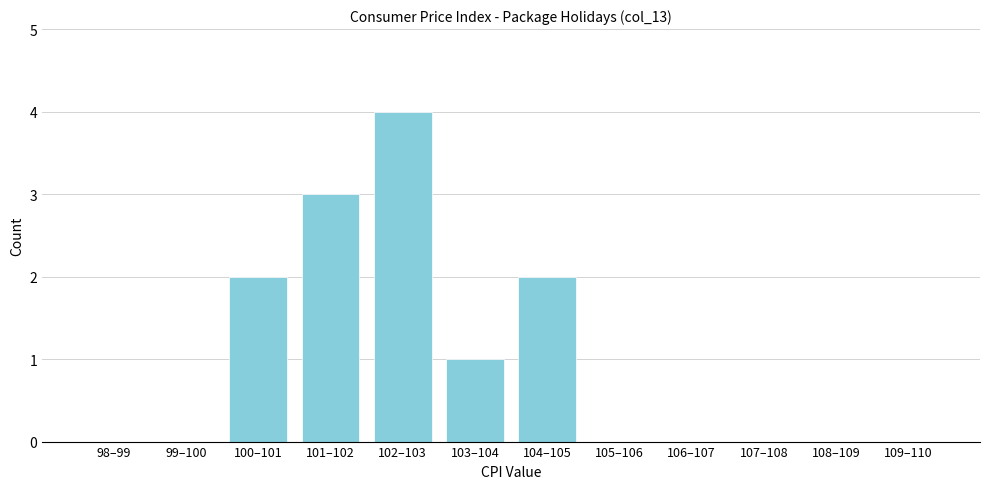

Reading left to right, list all the values displayed in this chart.

98–99=0	99–100=0	100–101=2	101–102=3	102–103=4	103–104=1	104–105=2	105–106=0	106–107=0	107–108=0	108–109=0	109–110=0